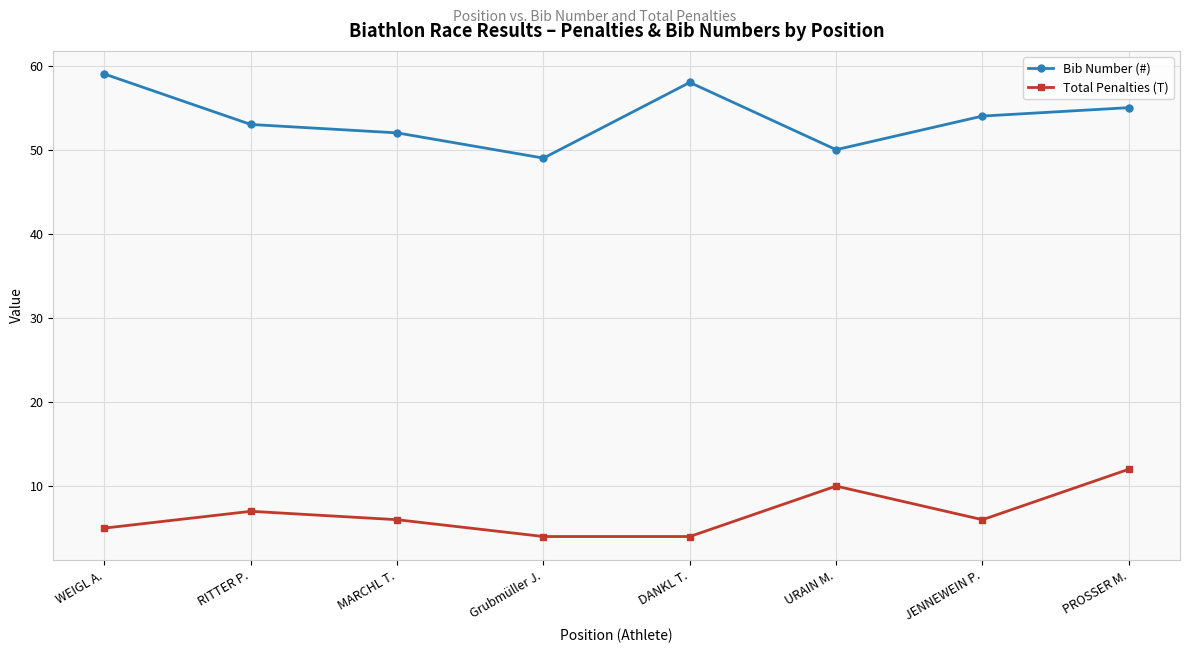

True or false: Bib Number (#) and Total Penalties (T) intersect in this chart.

False